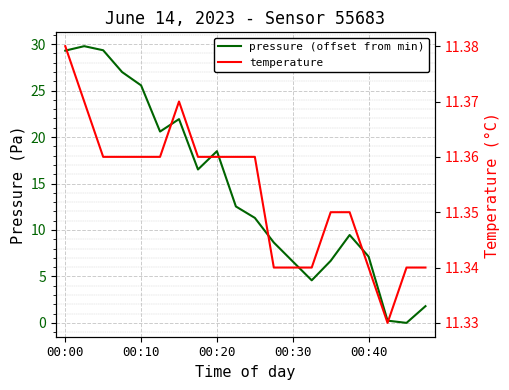

How many positive values does the pressure (offset from min) series have?

19